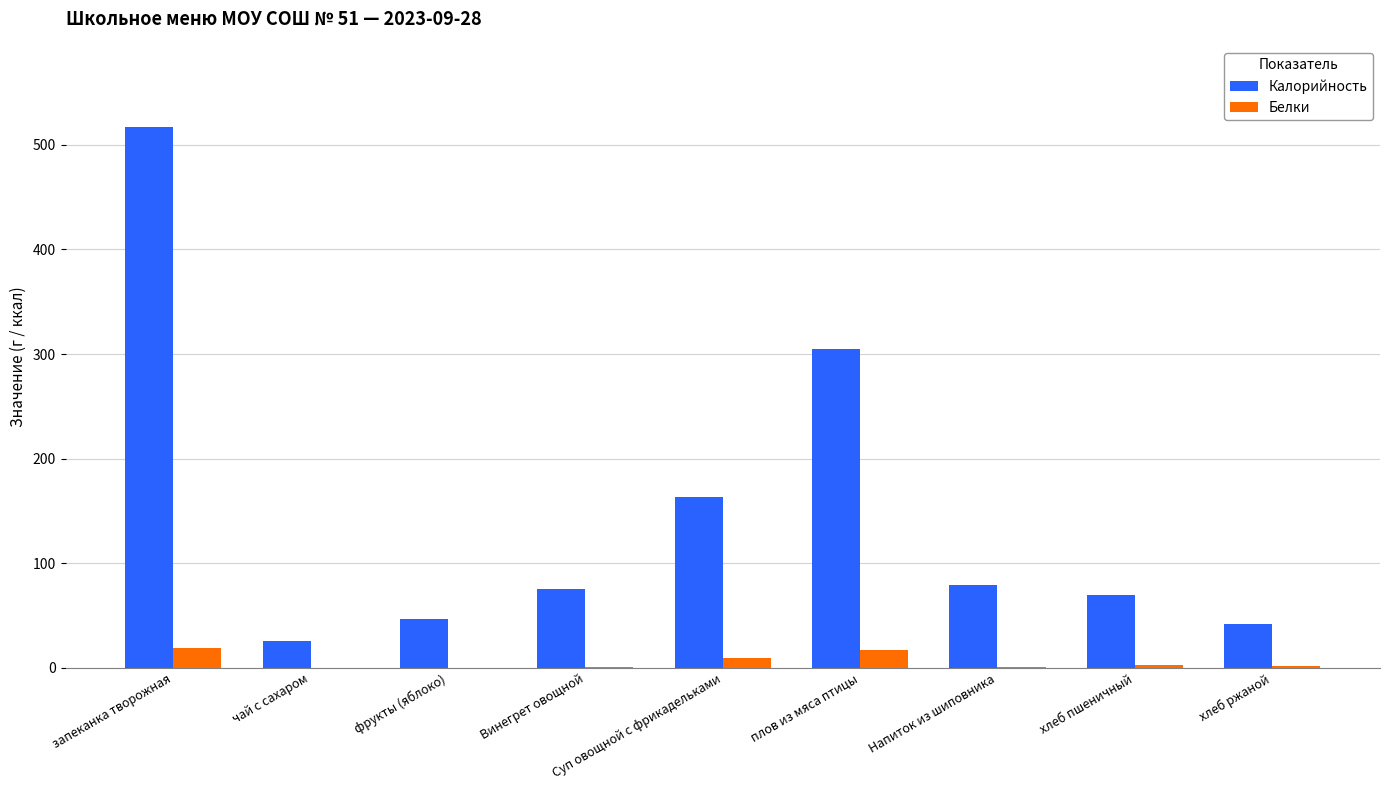

How many data points does each series have?

9